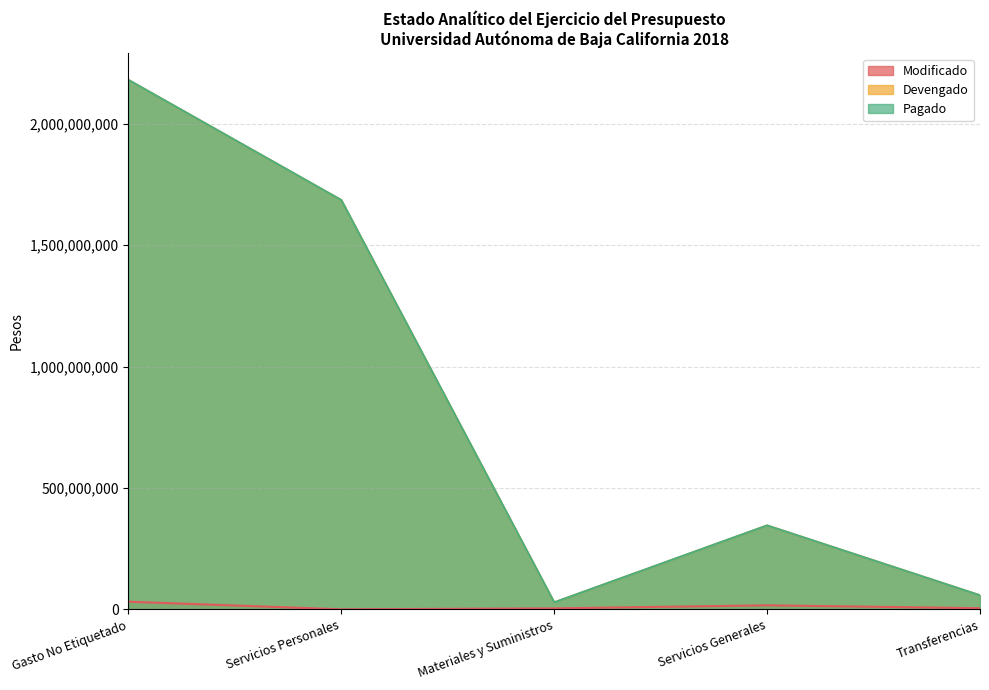

Reading right to left, extract all data points from this chart.

Modificado: 4997908	16767060	4302465	388229	31760175
Devengado: 58026993	345510239	28635186	1685413393	2180192365
Pagado: 57934292	345684532	28950187	1685461509	2180393761